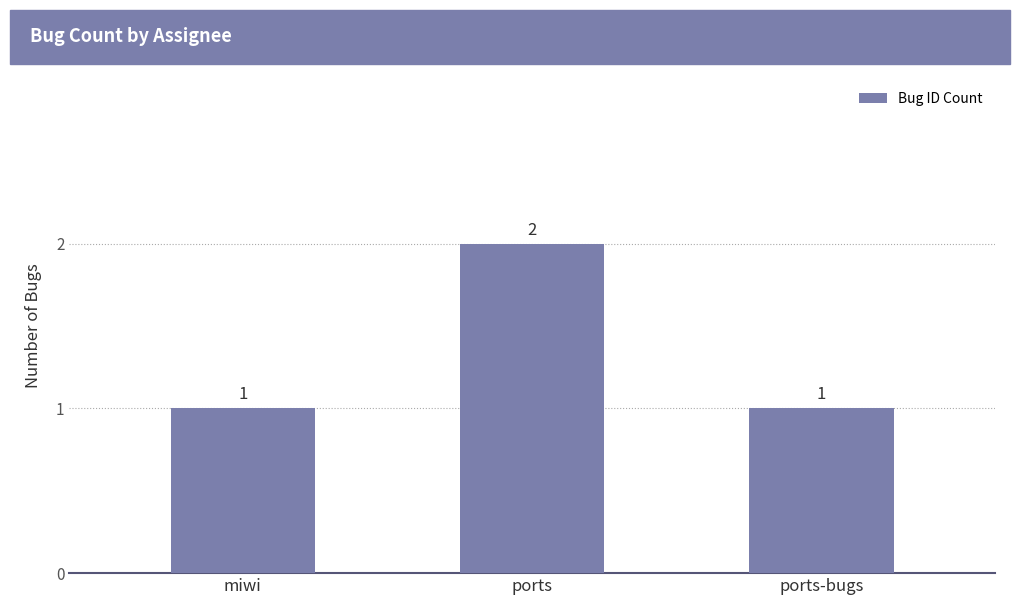

What is the average value?

1